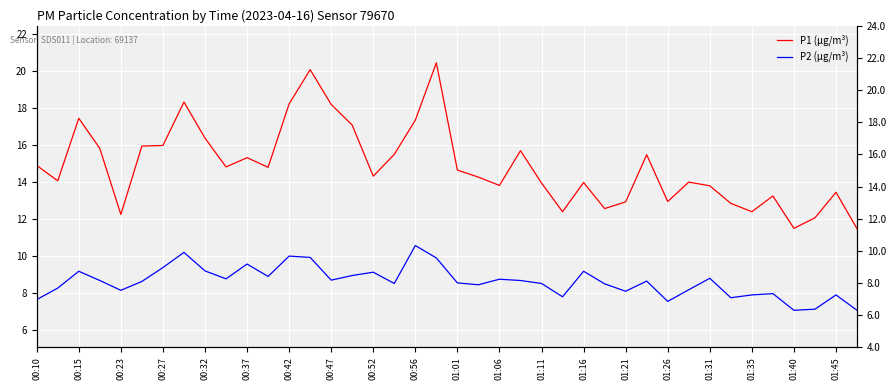

Reading left to right, what are all the values shown in this chart?

P1 (µg/m³): 14.9	14.1	17.4	15.8	12.2	15.9	16.0	18.3	16.4	14.8	15.3	14.8	18.2	20.1	18.2	17.1	14.3	15.5	17.4	20.4	14.7	14.3	13.8	15.7	13.9	12.4	14.0	12.6	12.9	15.5	12.9	14.0	13.8	12.8	12.4	13.2	11.5	12.1	13.4	11.5
P2 (µg/m³): 7.7	8.3	9.2	8.7	8.2	8.6	9.4	10.2	9.2	8.8	9.6	8.9	10.0	9.9	8.7	8.9	9.1	8.5	10.6	9.9	8.6	8.4	8.8	8.7	8.5	7.8	9.2	8.5	8.1	8.7	7.5	8.2	8.8	7.8	7.9	8.0	7.1	7.1	7.9	7.1